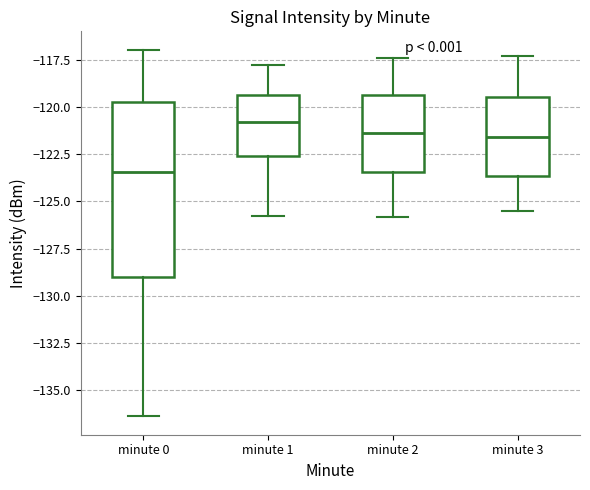

Where does the lower whisker of the box for minute 3 end on the y-axis? The values are not printed on the chart, so give them approximately, as read against the axis.

-125.5